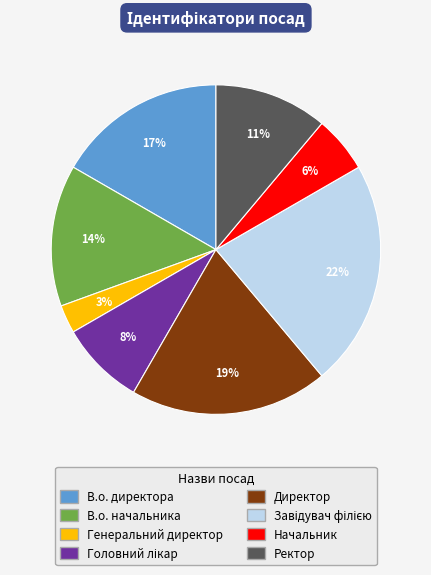

To the nearest percent, what is the average slice percentage?

12%